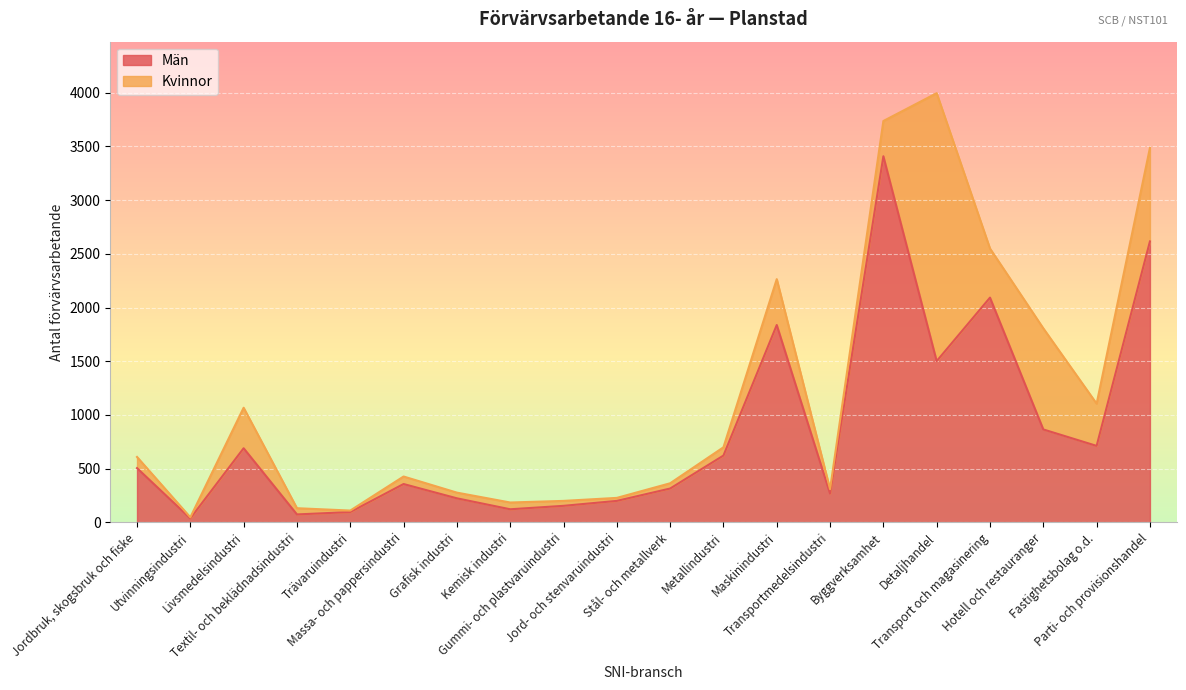

What is the difference between the maximum and minimum values?

3371